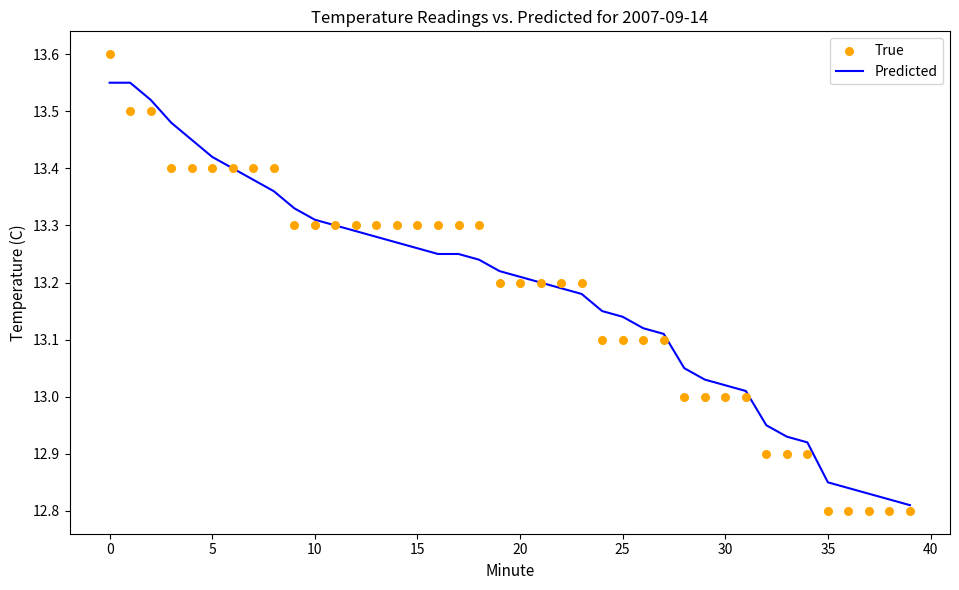

The value of Predicted at 5 is 3.9. True or false?

False